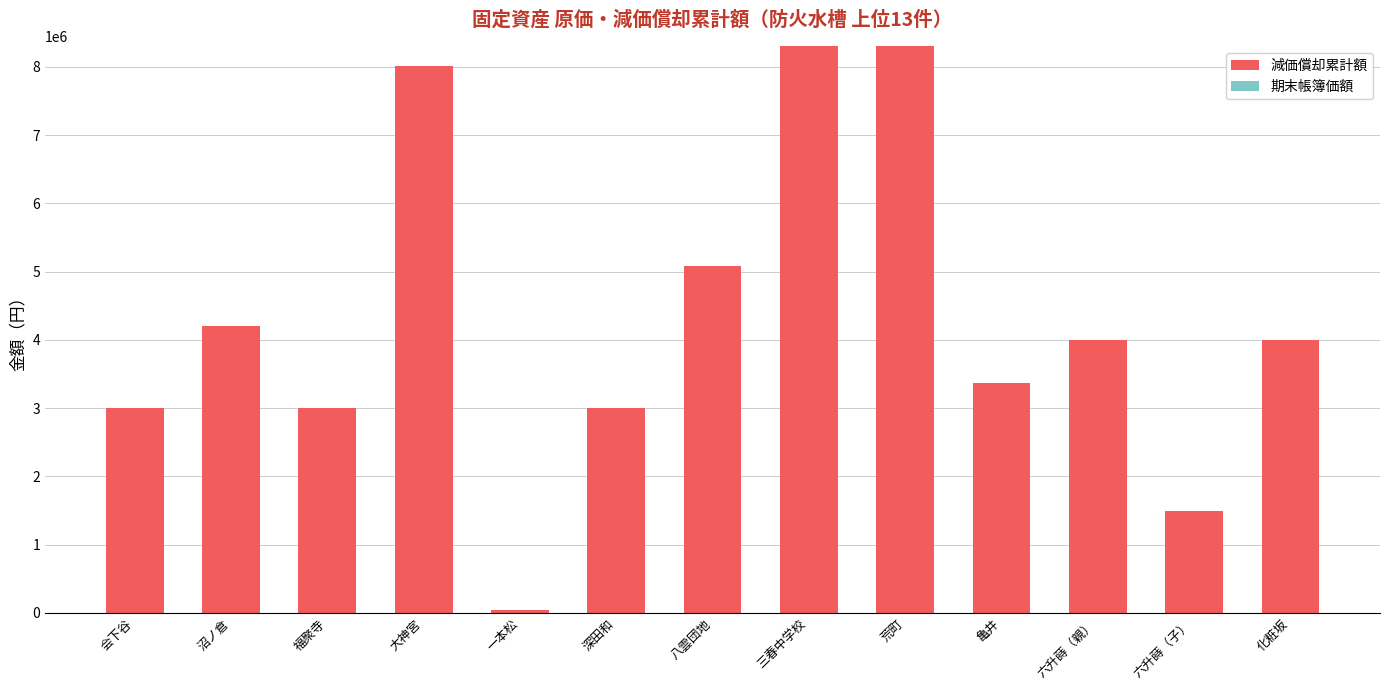

Is it true that 減価償却累計額 equals 6665304 at 沼ノ倉?

False